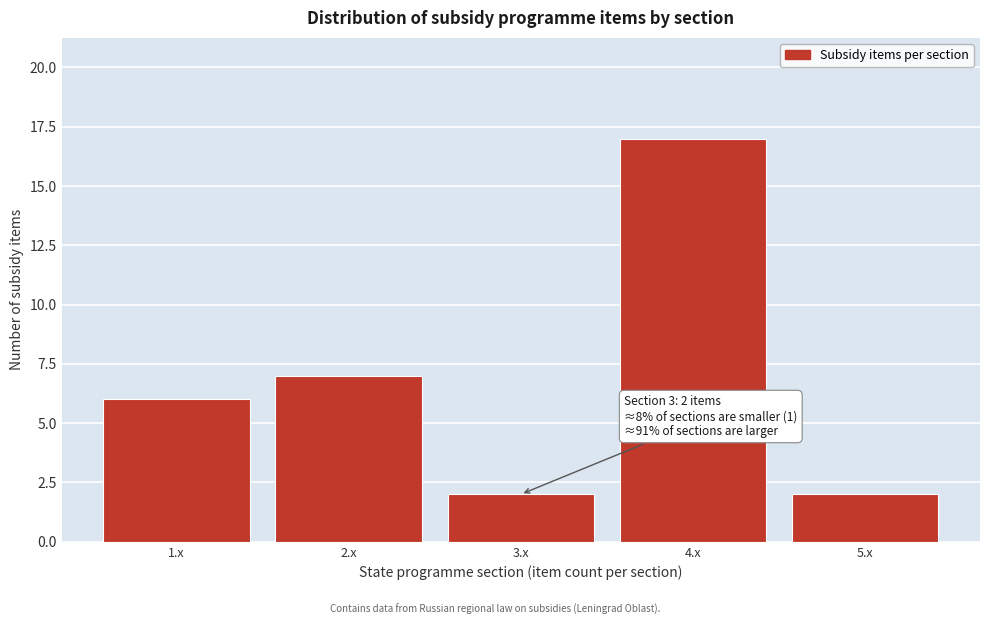

Reading left to right, transcribe all the data shown in this chart.

1.x=6	2.x=7	3.x=2	4.x=17	5.x=2